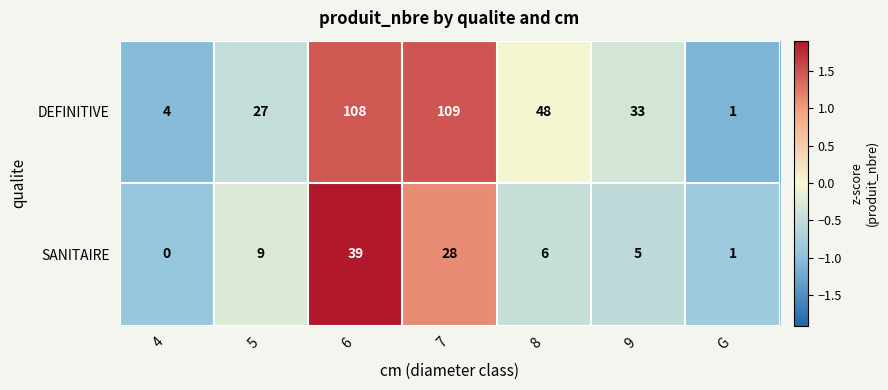

How many data points in SANITAIRE are less than 6?

3